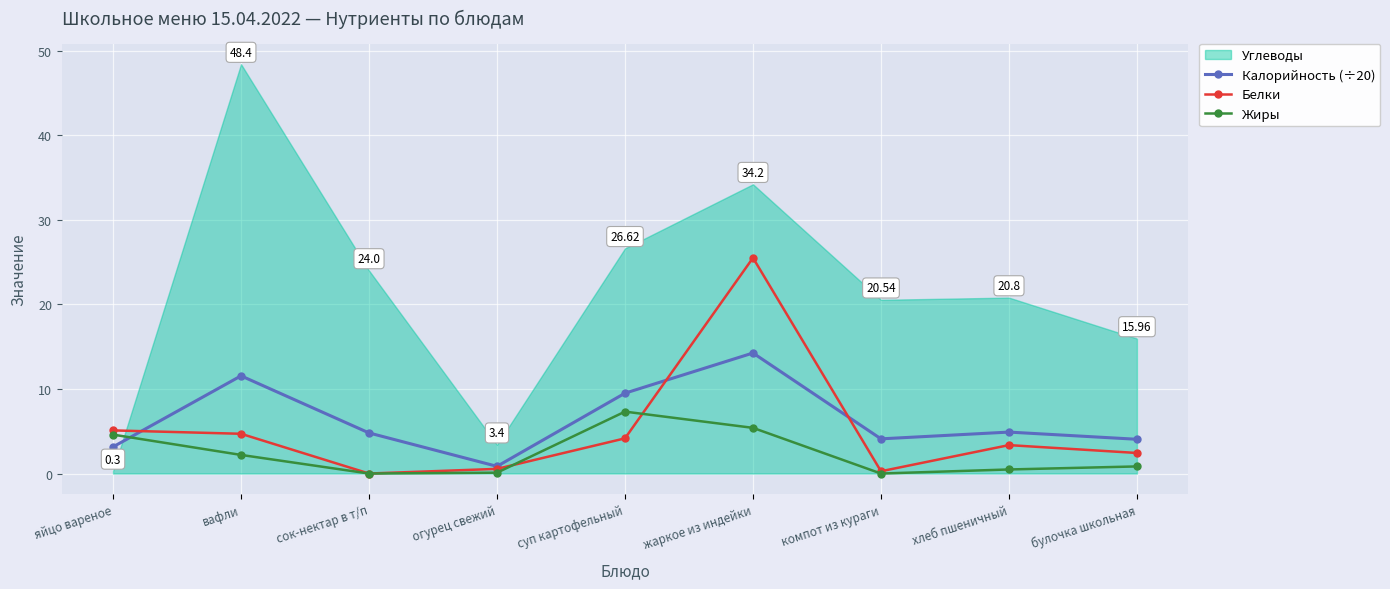

At which category is the sum across all series the highest?

жаркое из индейки